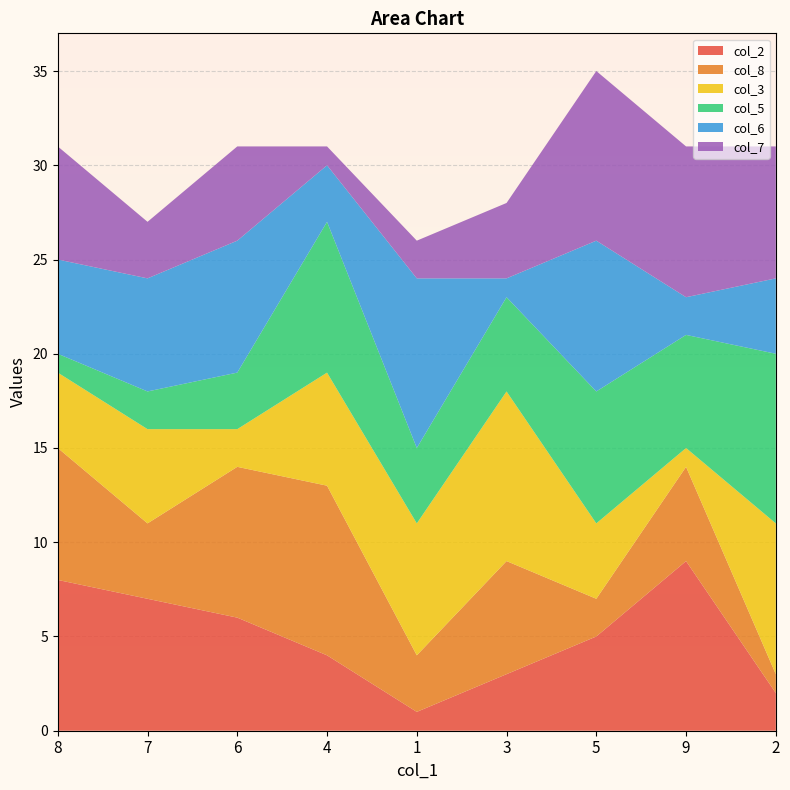

Reading left to right, list all the values displayed in this chart.

col_2: 8=8	7=7	6=6	4=4	1=1	3=3	5=5	9=9	2=2
col_8: 8=7	7=4	6=8	4=9	1=3	3=6	5=2	9=5	2=1
col_3: 8=4	7=5	6=2	4=6	1=7	3=9	5=4	9=1	2=8
col_5: 8=1	7=2	6=3	4=8	1=4	3=5	5=7	9=6	2=9
col_6: 8=5	7=6	6=7	4=3	1=9	3=1	5=8	9=2	2=4
col_7: 8=6	7=3	6=5	4=1	1=2	3=4	5=9	9=8	2=7